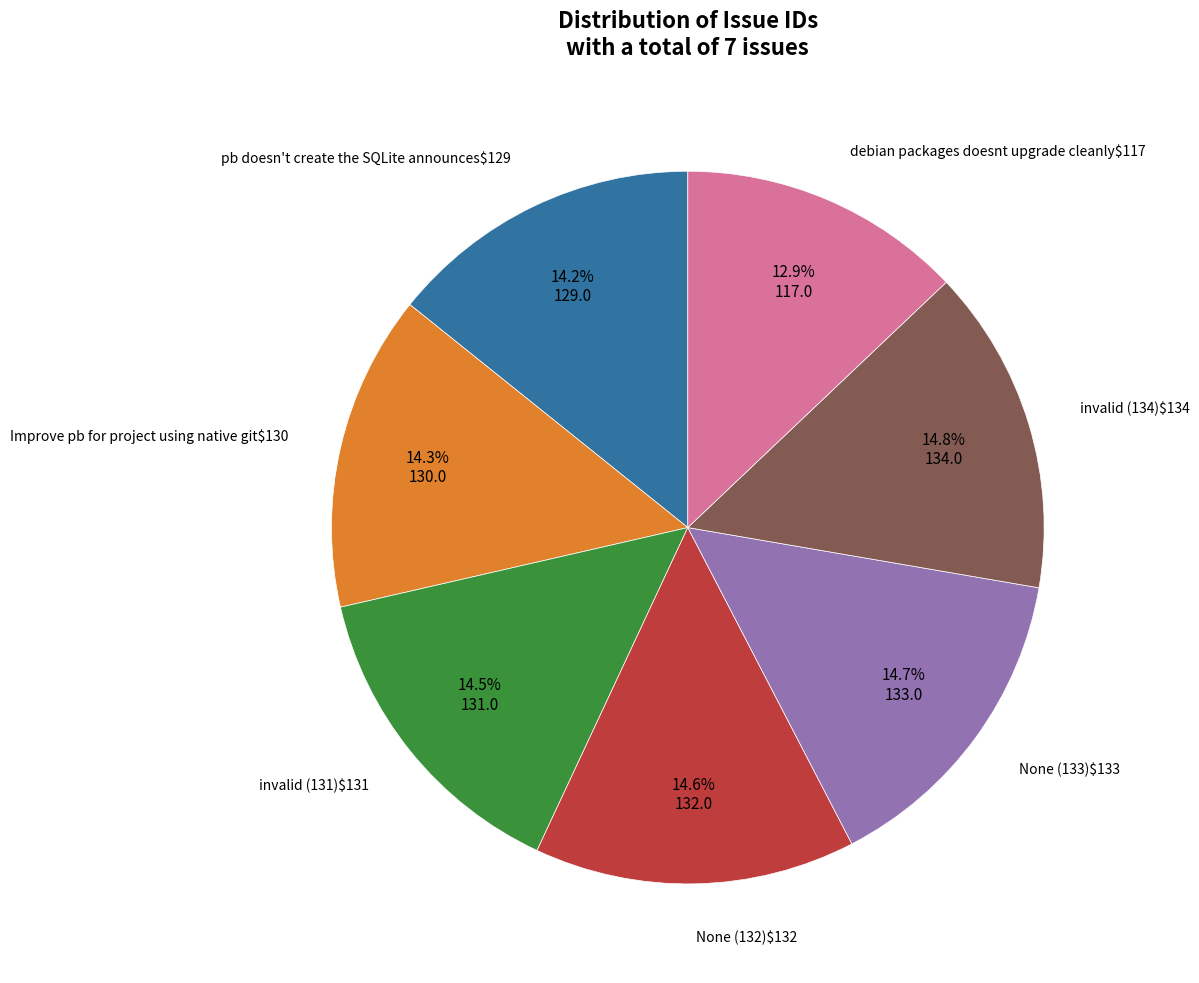

Is there any slice that represents more than half of the pie?

No